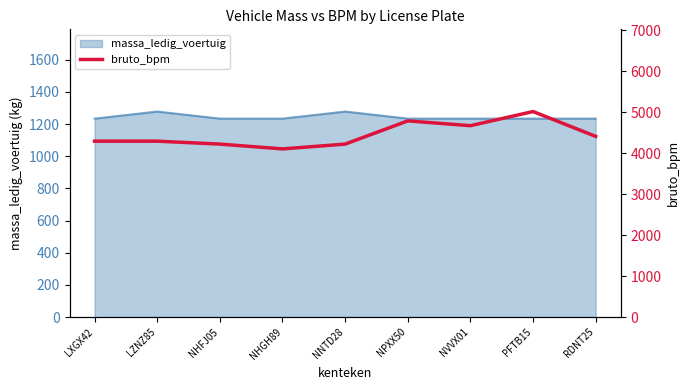

Reading left to right, extract all data points from this chart.

LXGX42=4295	LZNZ85=4295	NHFJ05=4223	NHGH89=4106	NNTD28=4223	NPXX50=4790	NVVX01=4673	PFTB15=5018	RDNT25=4412